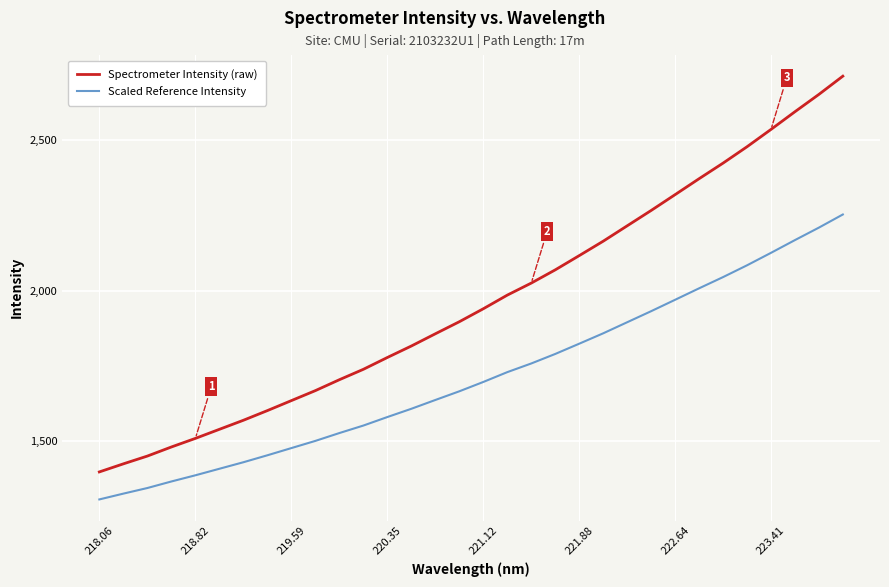

Which series has the largest range (max minus min)?

Spectrometer Intensity (raw)